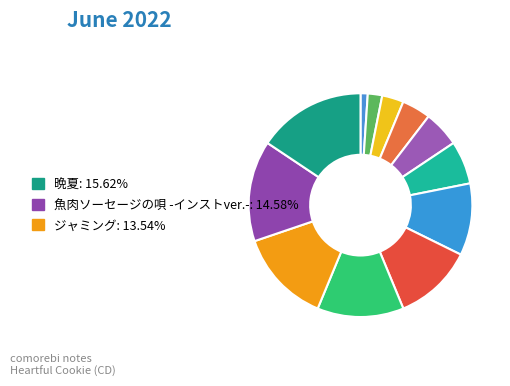

Count the number of slices in the pie.

12